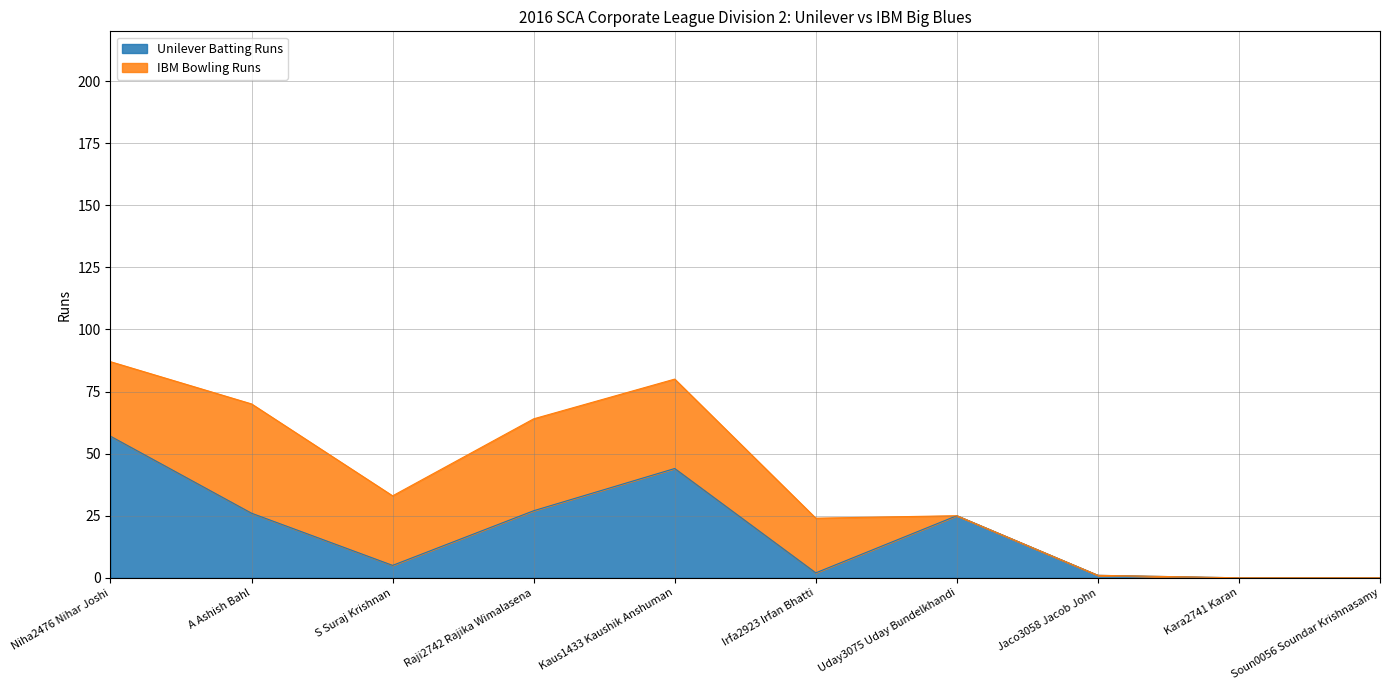

Reading left to right, what are all the values shown in this chart?

Niha2476 Nihar Joshi=57	A Ashish Bahl=26	S Suraj Krishnan=5	Raji2742 Rajika Wimalasena=27	Kaus1433 Kaushik Anshuman=44	Irfa2923 Irfan Bhatti=2	Uday3075 Uday Bundelkhandi=25	Jaco3058 Jacob John=1	Kara2741 Karan=0	Soun0056 Soundar Krishnasamy=0